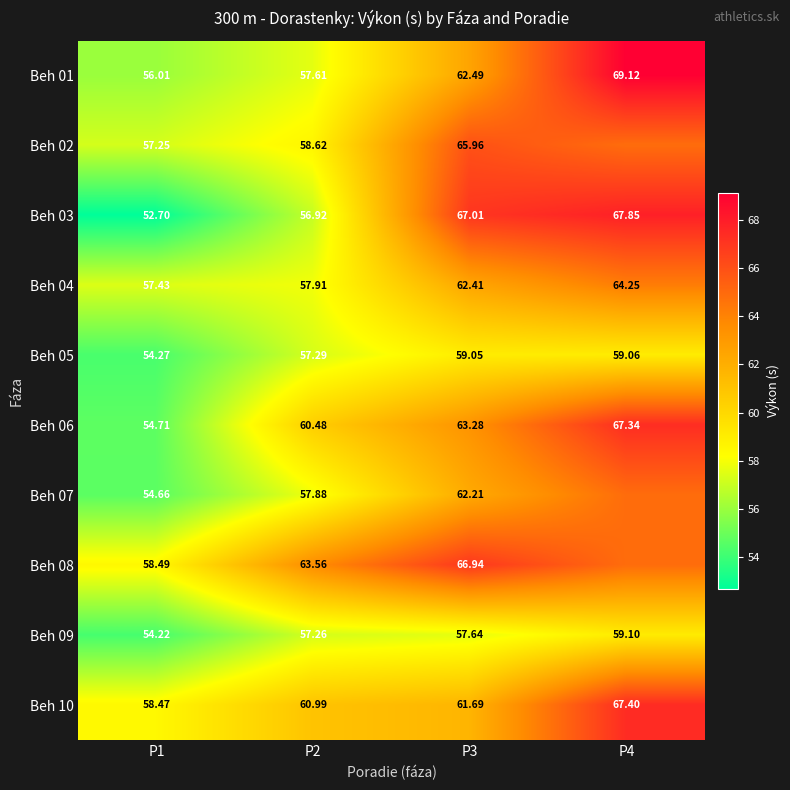

At how many categories does at least one series exceed 58?

4